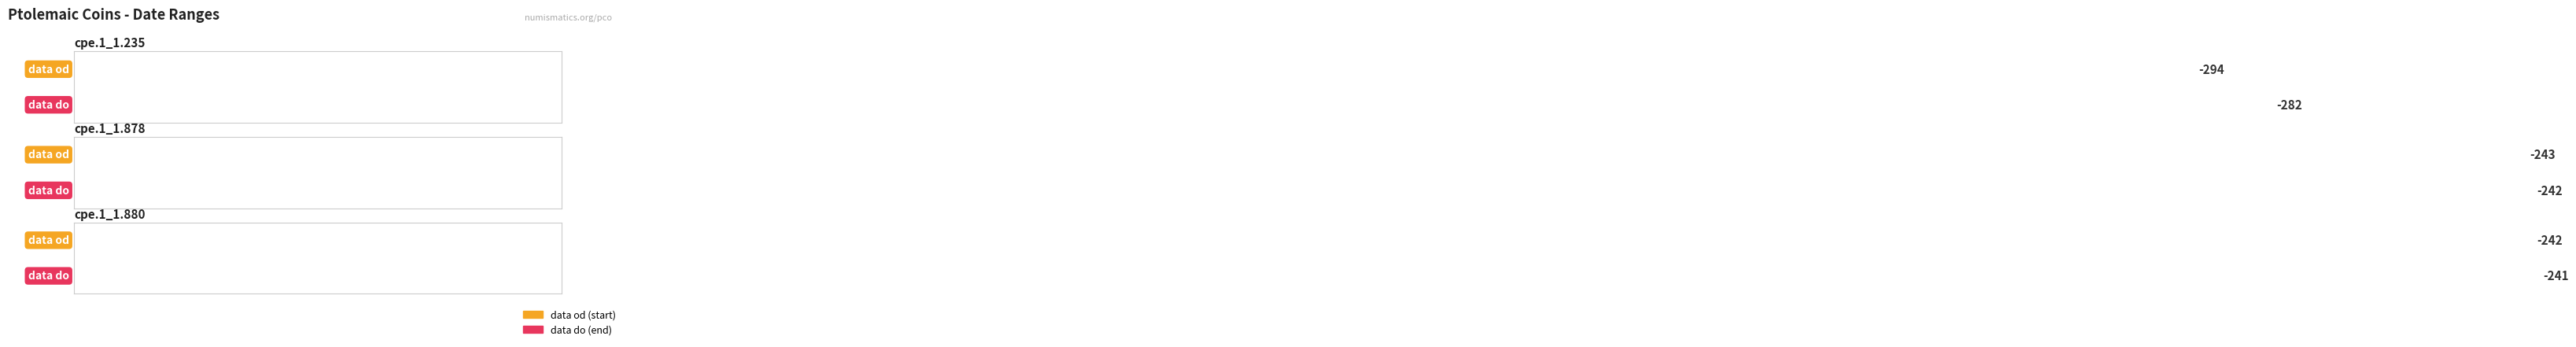

What is the difference between the maximum and minimum values in the data od series?

52